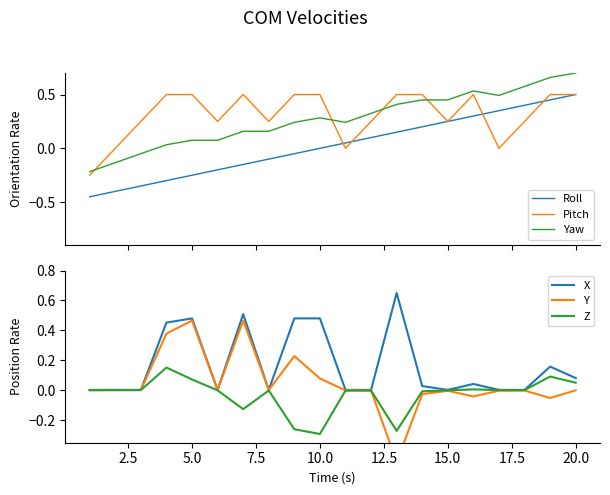

True or false: X and Y intersect in this chart.

False